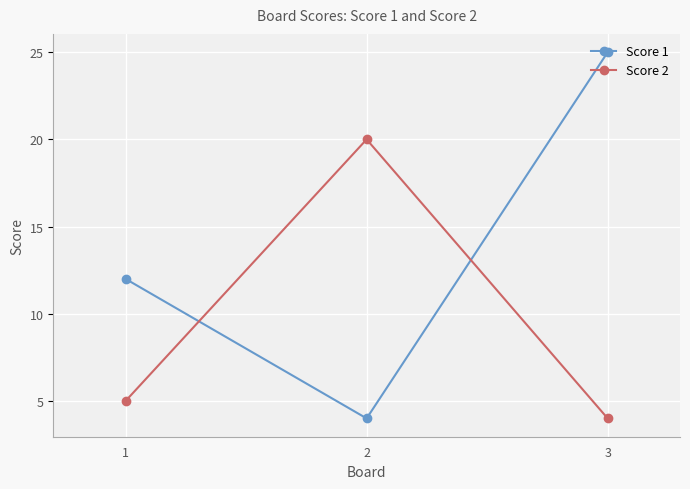

What is the total value across all series at 3?

29